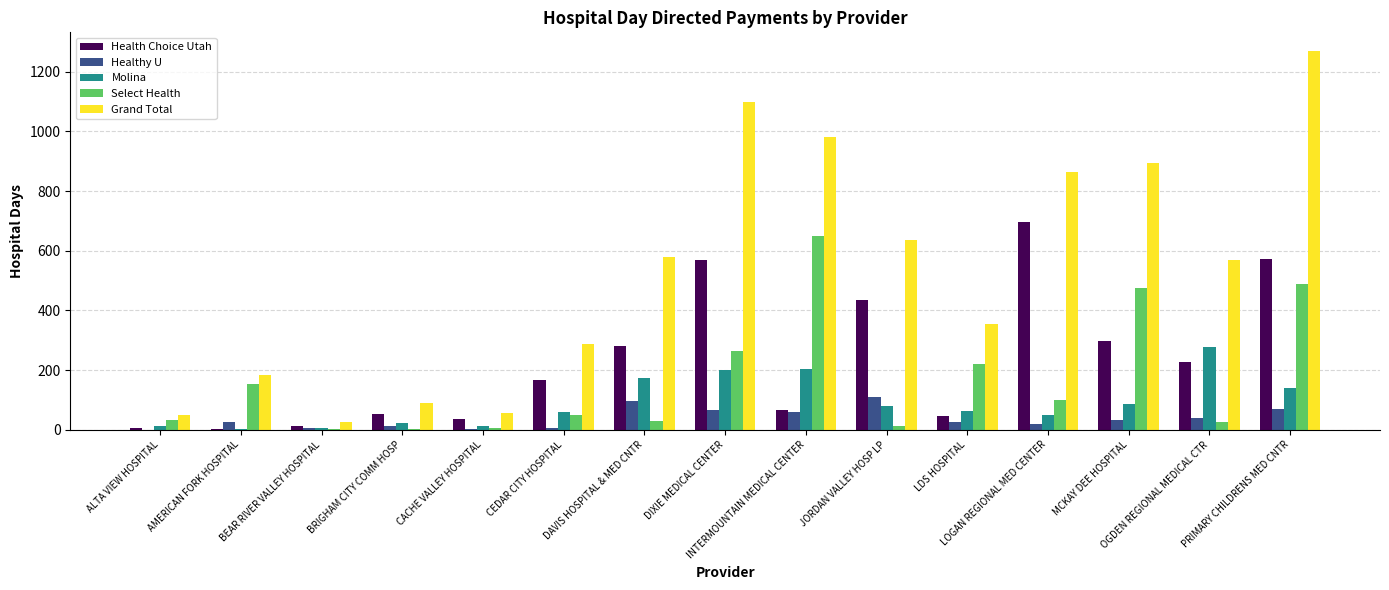

Which series has the largest total across all categories?

Grand Total